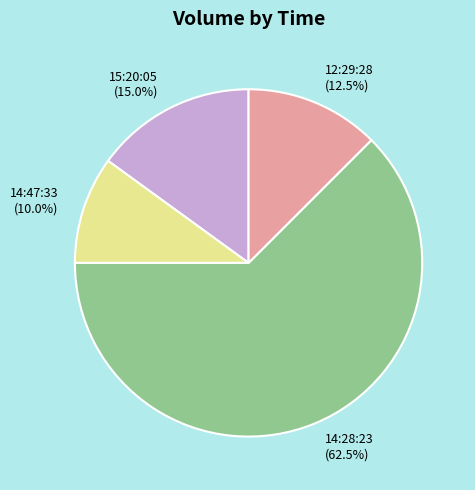

How many segments does this pie chart have?

4